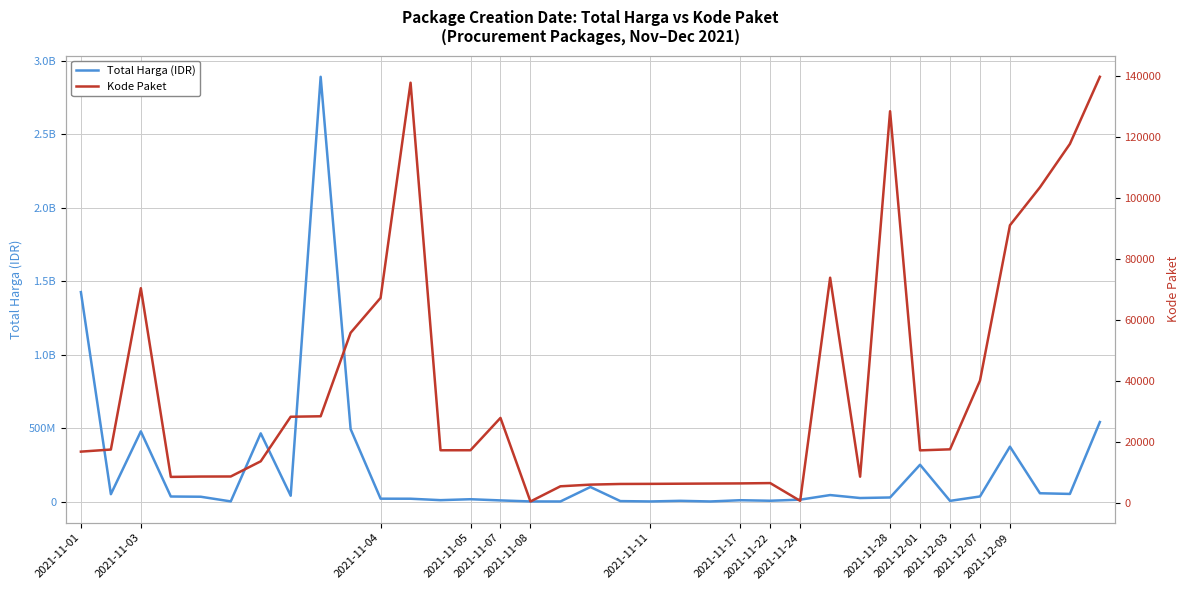

True or false: Kode Paket and Total Harga (IDR) cross at least once.

False